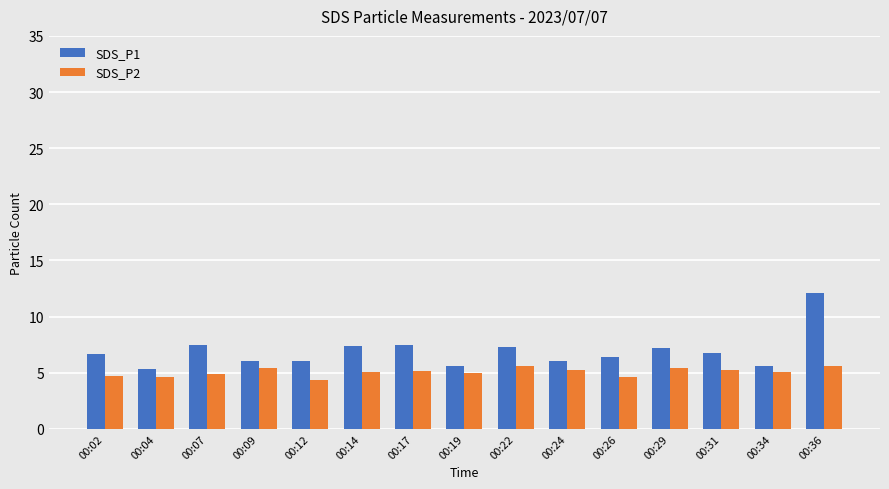

Rank the series by their average value, from lowest to highest.

SDS_P2, SDS_P1